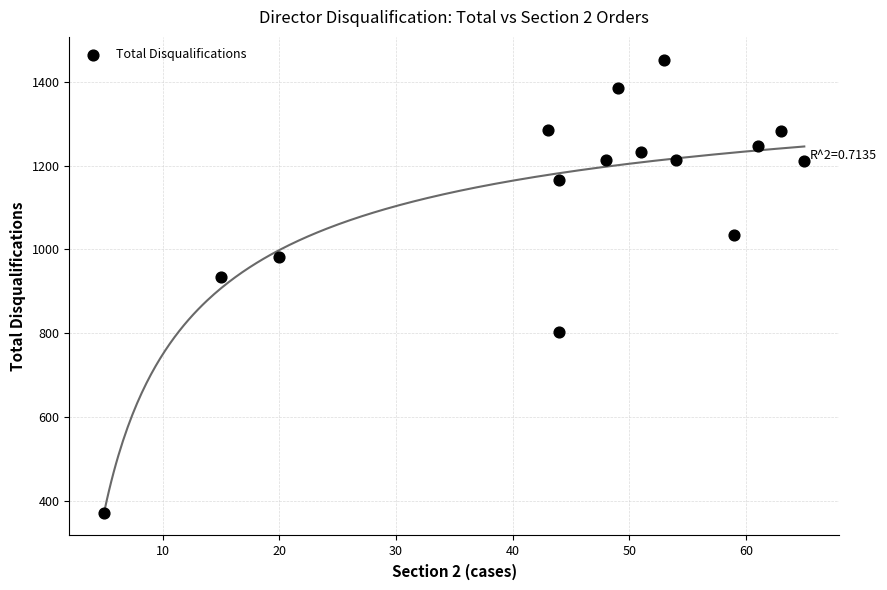

What is the range of Y values (max minus min)?

1081